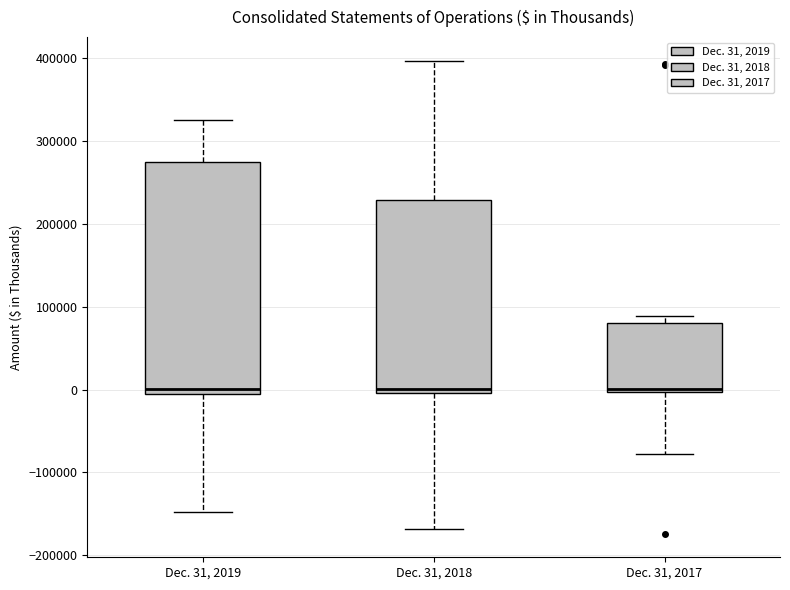

Reading left to right, transcribe this box plot: for each box, give where its median line is, the range the box spans, and where its two whiskers end, as read against the y-axis. The values are not printed on the chart, so give them approximately, as read against the axis.

Dec. 31, 2019: median 0, box -10000 to 270000, whiskers -150000 to 330000
Dec. 31, 2018: median 0 (just above the box's lower edge), box 0 to 230000, whiskers -170000 to 400000
Dec. 31, 2017: median 0 (just above the box's lower edge), box 0 to 80000, whiskers -80000 to 90000